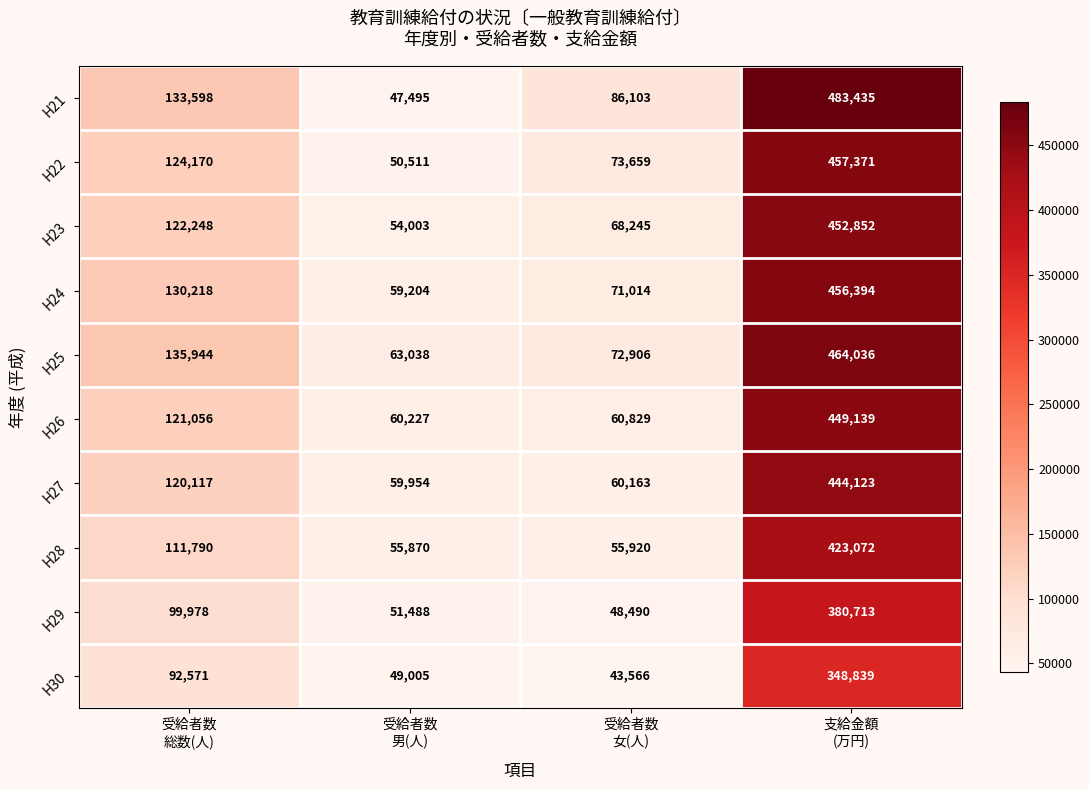

At 受給者数
男(人), list the series in order from largest to smallest.

H25, H26, H27, H24, H28, H23, H29, H22, H30, H21